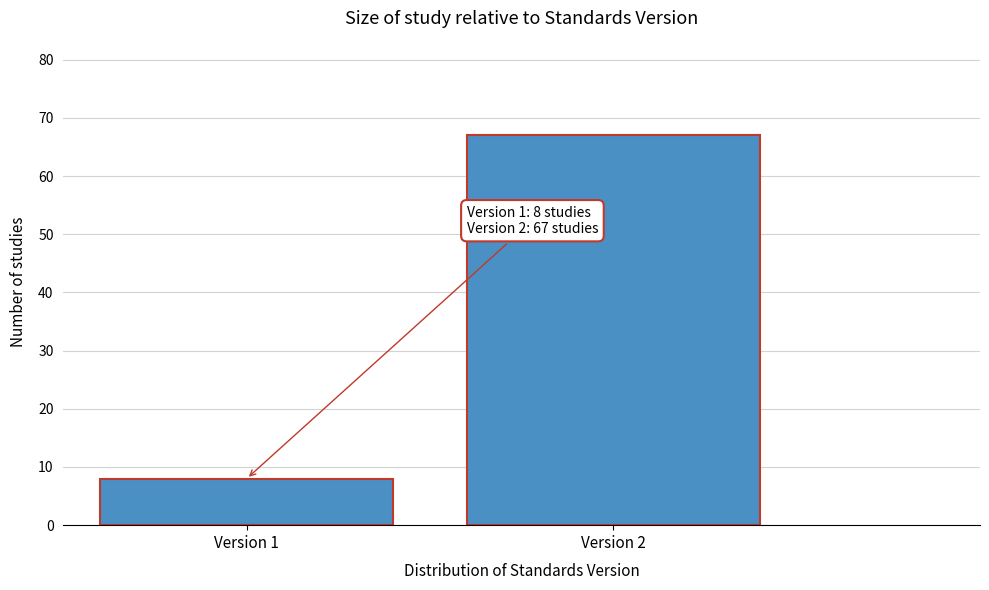

Reading right to left, transcribe all the data shown in this chart.

Version 2=67	Version 1=8